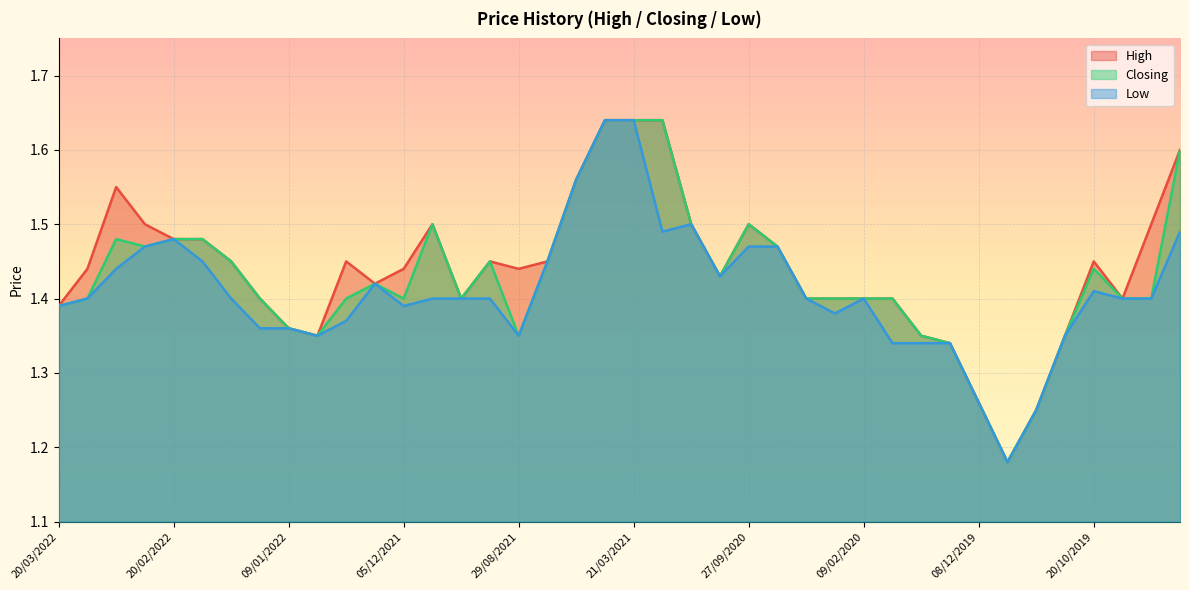

At which category does High reach its first local peak?

06/03/2022